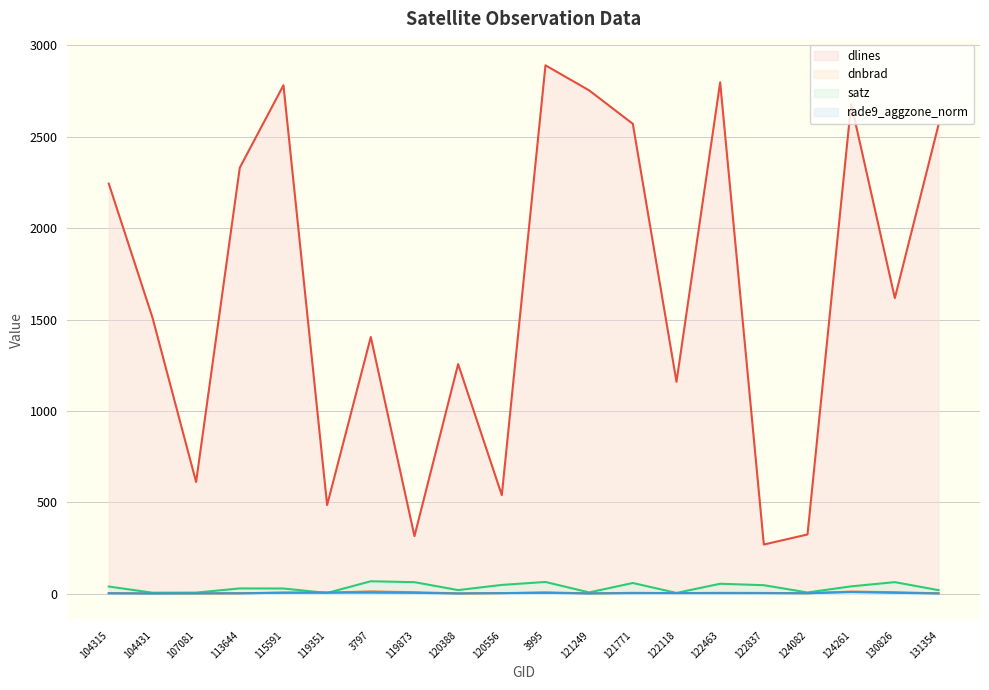

Reading left to right, extract all data points from this chart.

dlines: 2244.0	1512.0	612.0	2331.0	2782.0	486.0	1405.0	316.0	1257.0	540.0	2891.0	2754.0	2571.0	1160.0	2798.0	270.0	325.0	2680.0	1618.0	2566.0
dnbrad: 3.6	2.3	2.7	3.5	7.1	7.0	13.5	9.1	2.6	4.1	8.5	2.5	5.8	4.3	5.7	5.2	3.4	12.7	9.1	2.8
satz: 40.3	6.5	7.0	29.9	29.4	5.1	69.1	64.2	20.8	49.1	65.2	8.1	59.6	5.4	55.4	47.5	7.9	41.2	64.3	20.5
rade9_aggzone_norm: 3.1	2.3	2.8	3.0	6.2	7.0	6.8	5.6	2.3	4.1	5.5	2.6	4.2	4.3	4.1	3.9	3.6	10.2	5.7	2.5